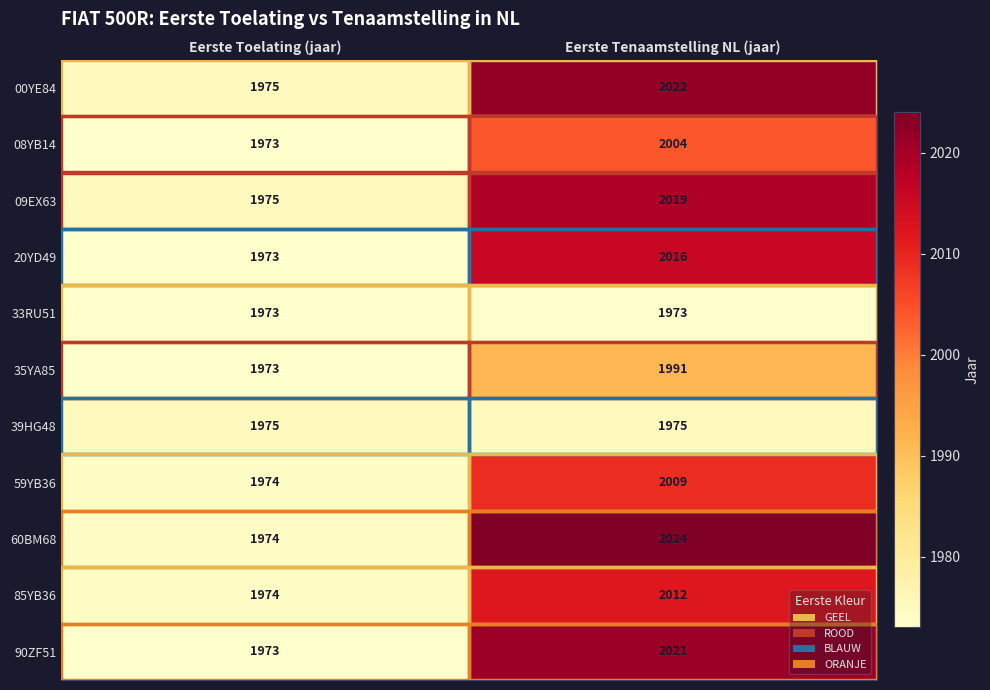

What is the difference between the 08YB14 values at Eerste Tenaamstelling NL (jaar) and Eerste Toelating (jaar)?

31